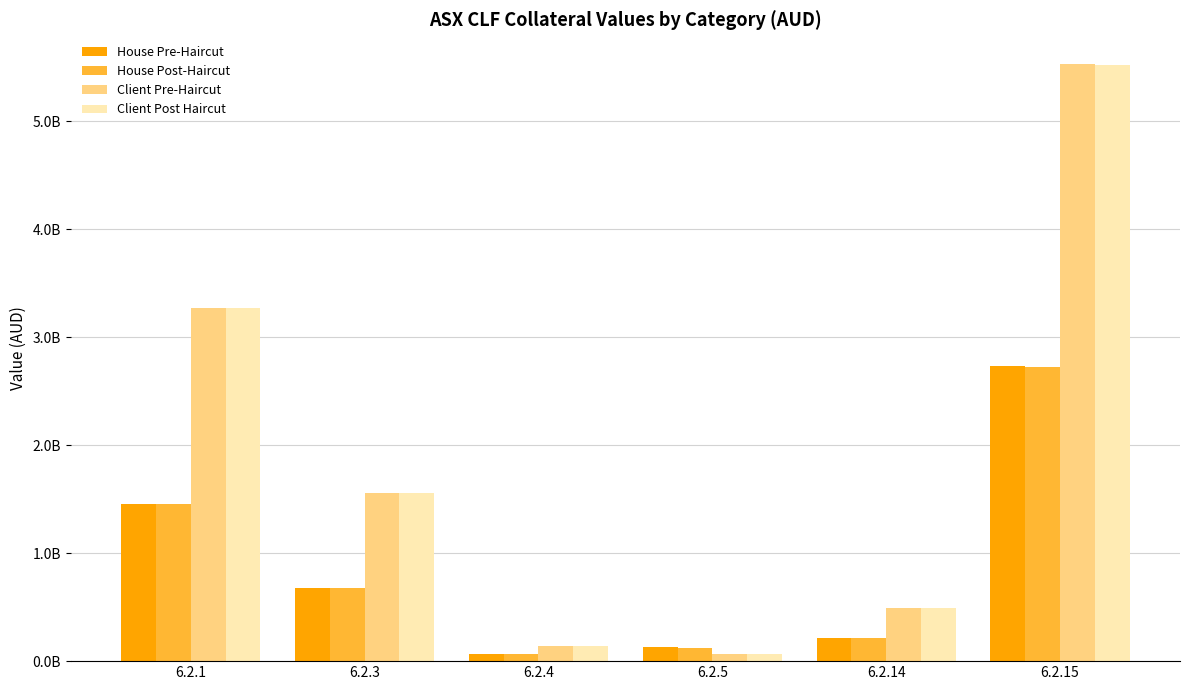

Which series has the largest range (max minus min)?

Client Post Haircut